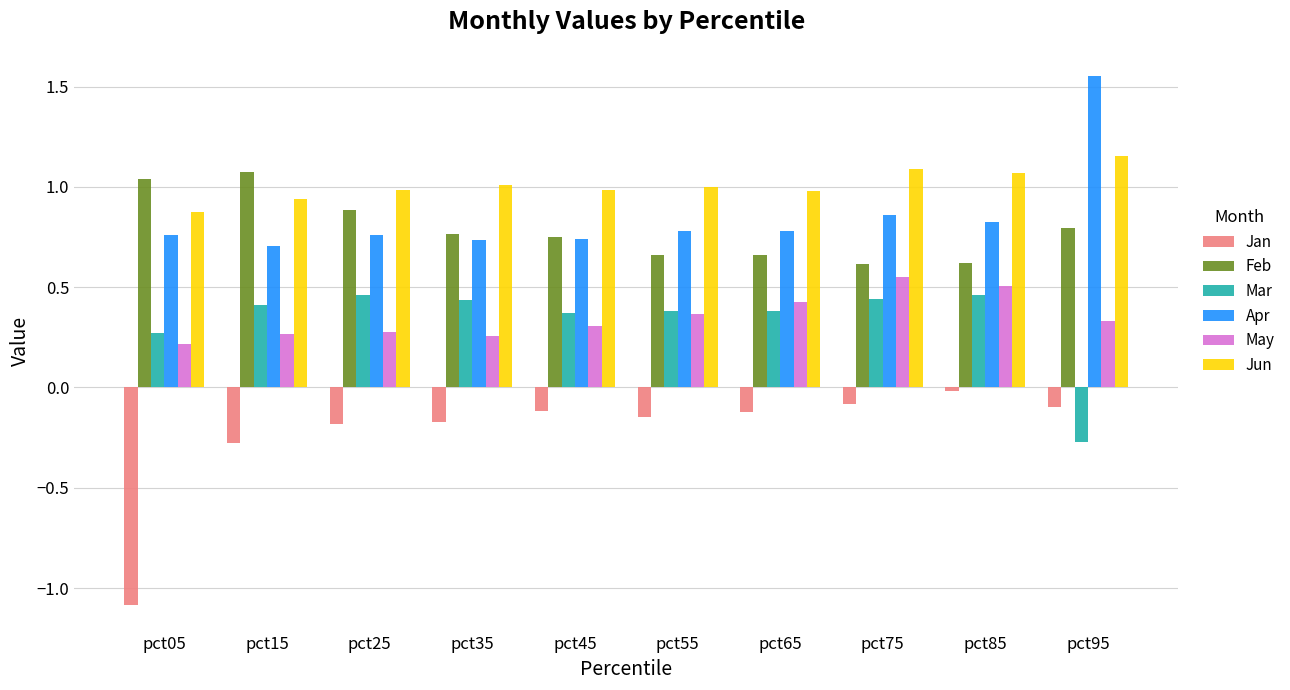

At which label does Mar reach its minimum?

pct95